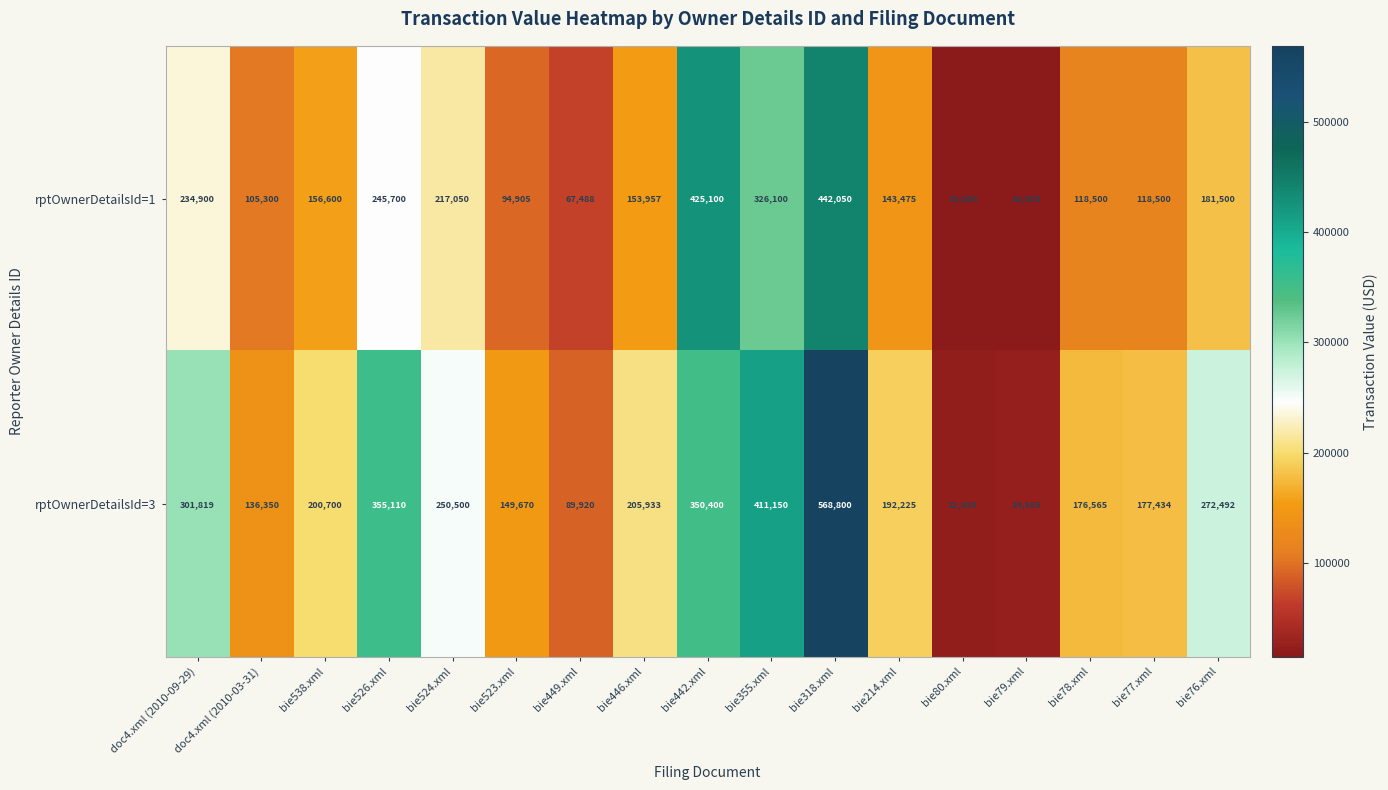

The rptOwnerDetailsId=3 series shows 67844 at bie214.xml. True or false?

False